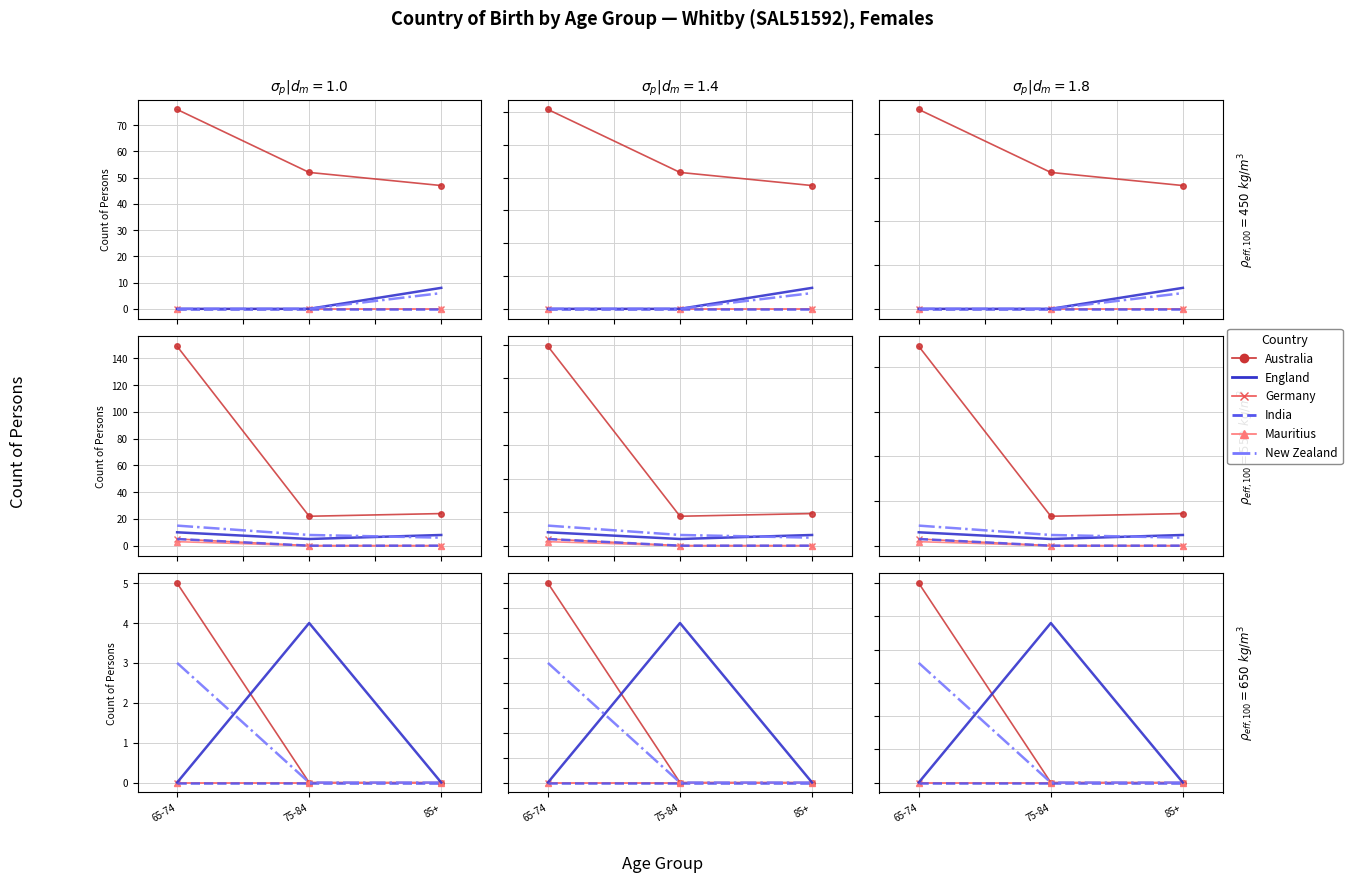

How many lines are shown in the chart?

6